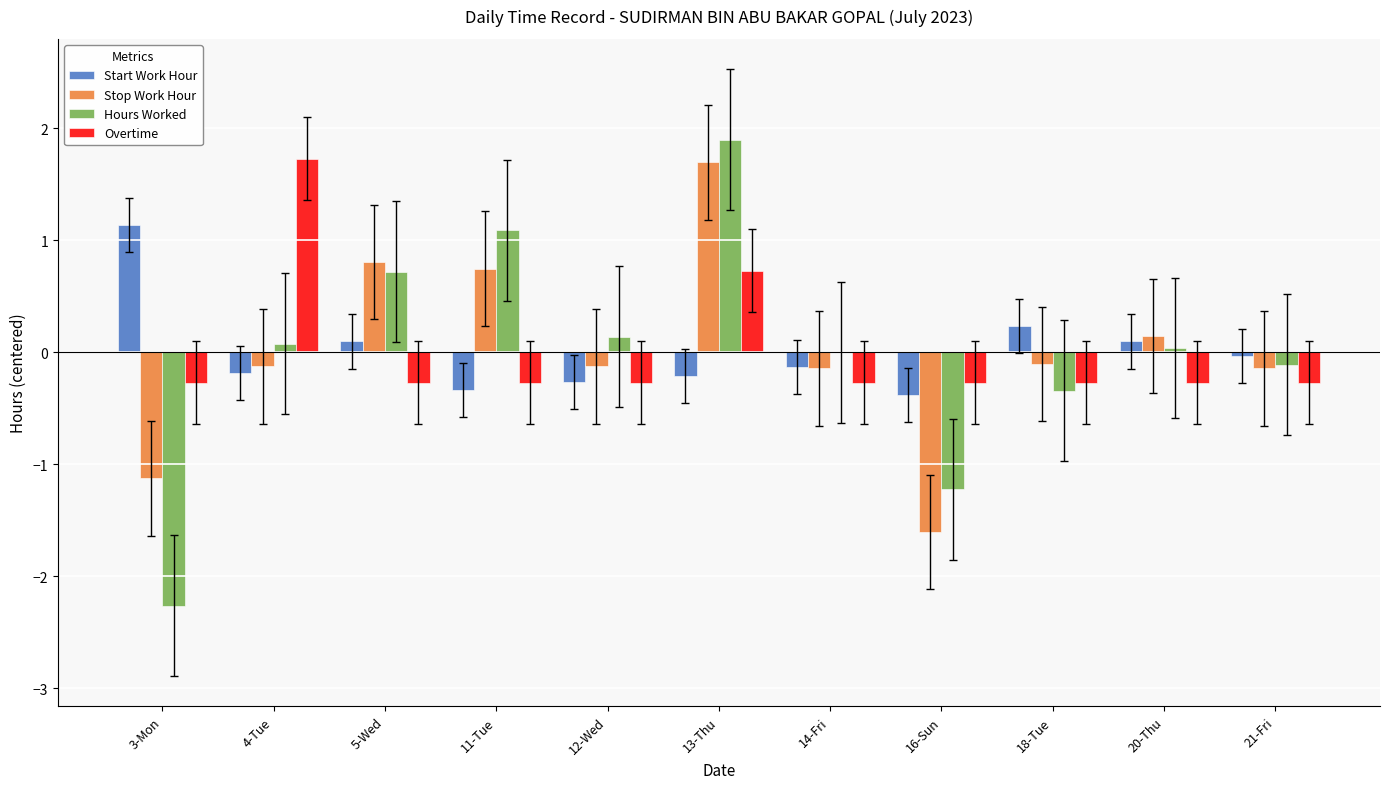

Which category has the highest value across all series?

13-Thu